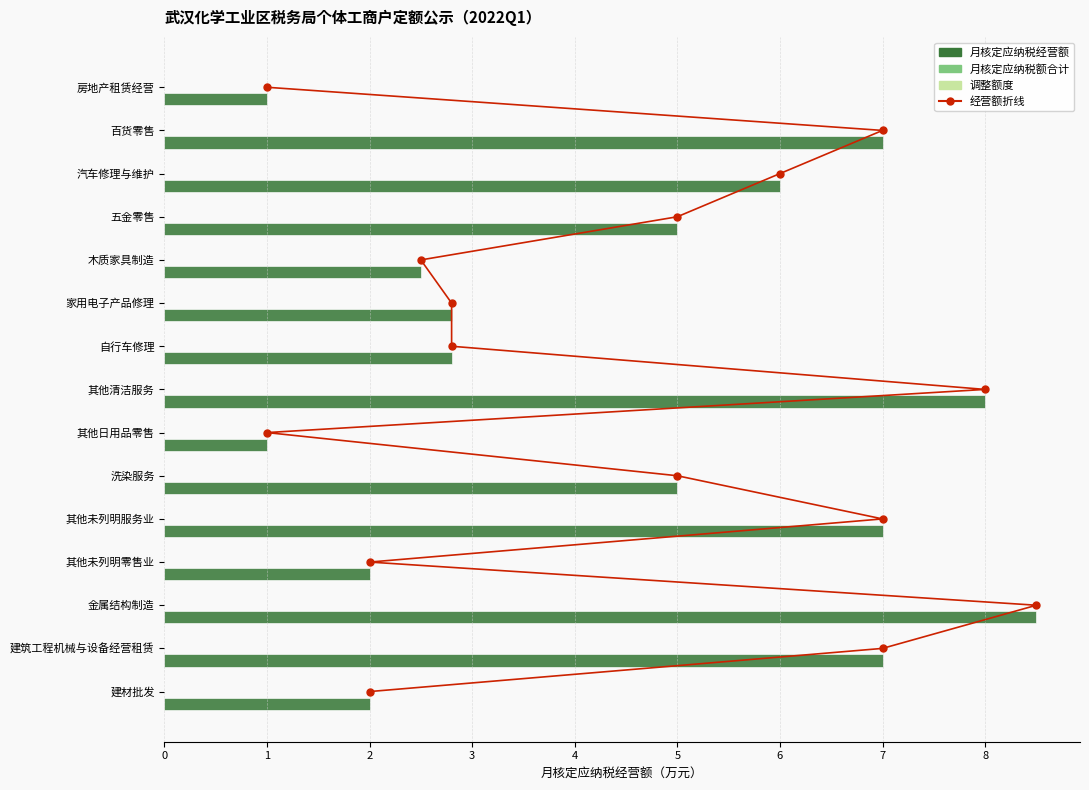

What are all the series names shown in the legend?

经营额折线, 月核定应纳税经营额, 月核定应纳税额合计, 调整额度